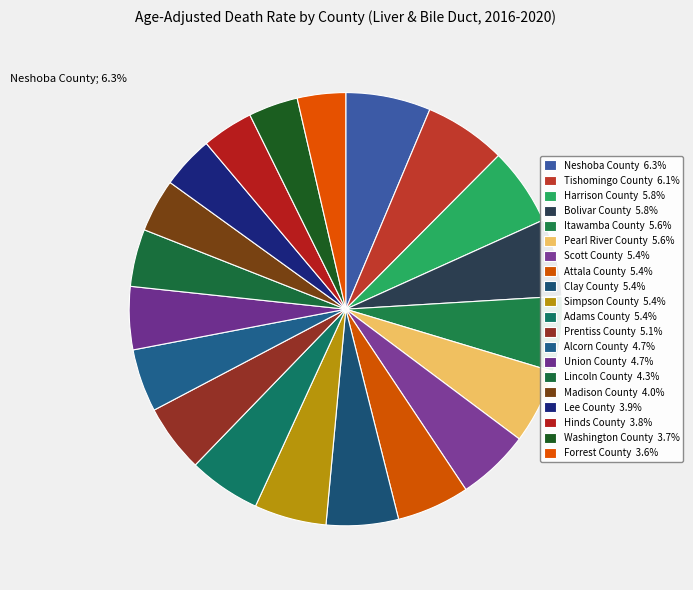

Approximately how many times larger is the value at Washington County compared to Lee County?

0.9